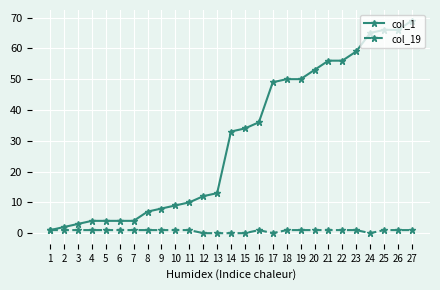

Count the number of categories in the chart.

27